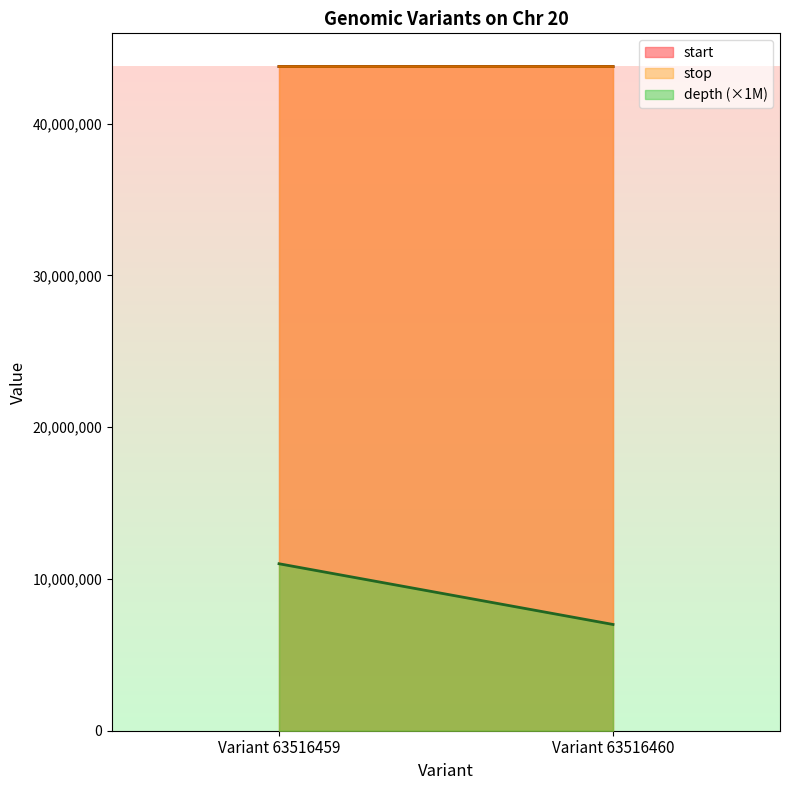

Which series changed the most between Variant 63516459 and Variant 63516460?

depth (×1M)